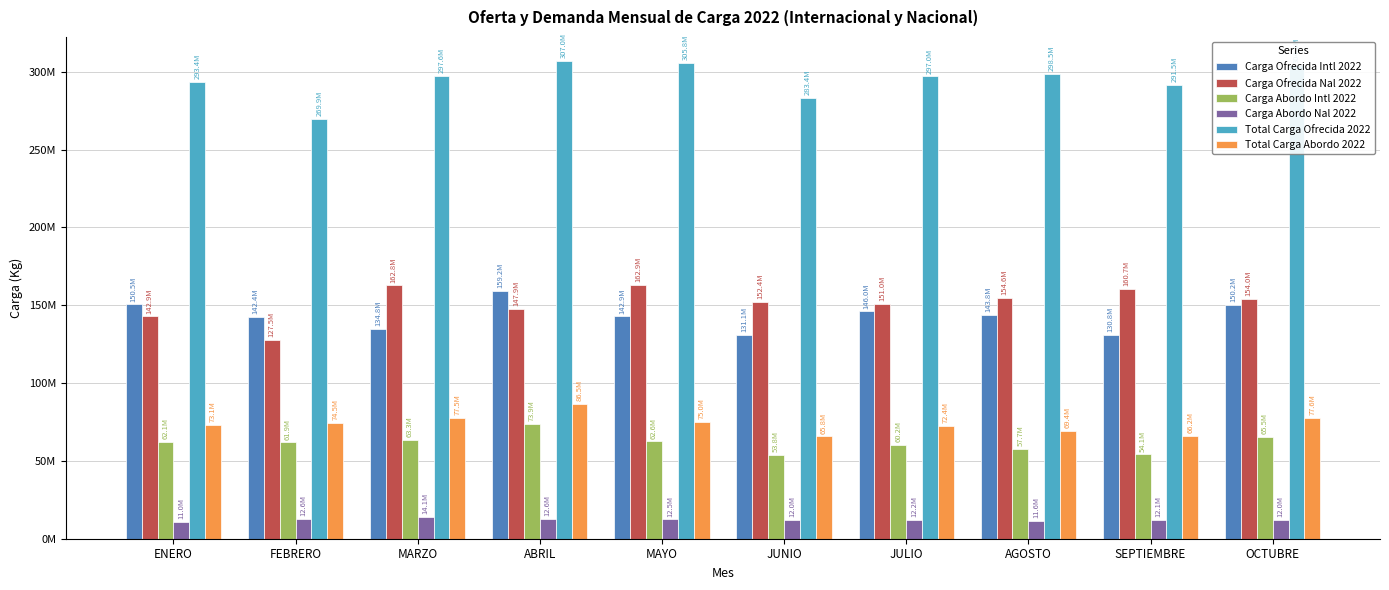

Are the bars horizontal?

No